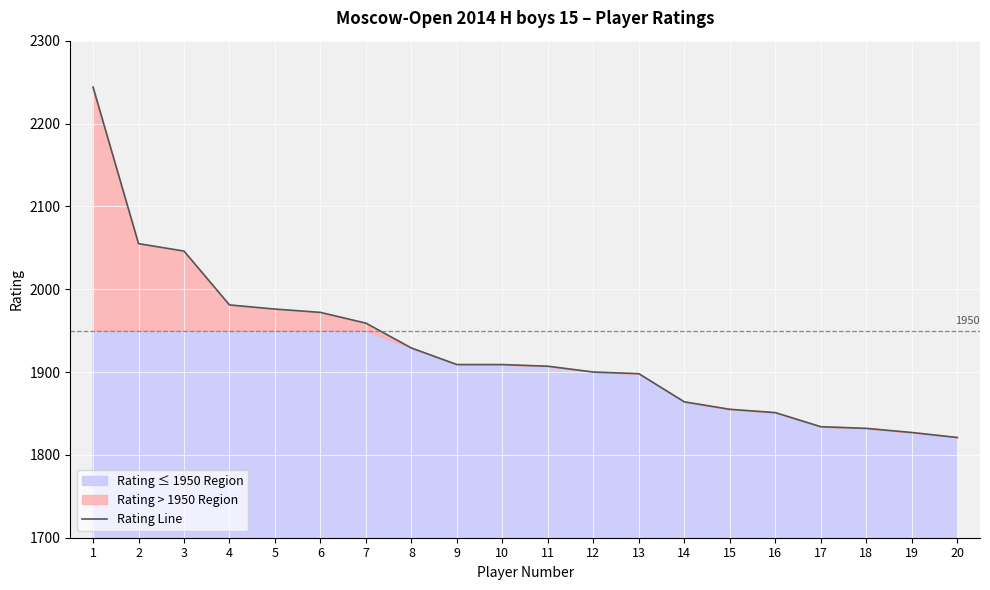

Between 10 and 3, which is larger?

3